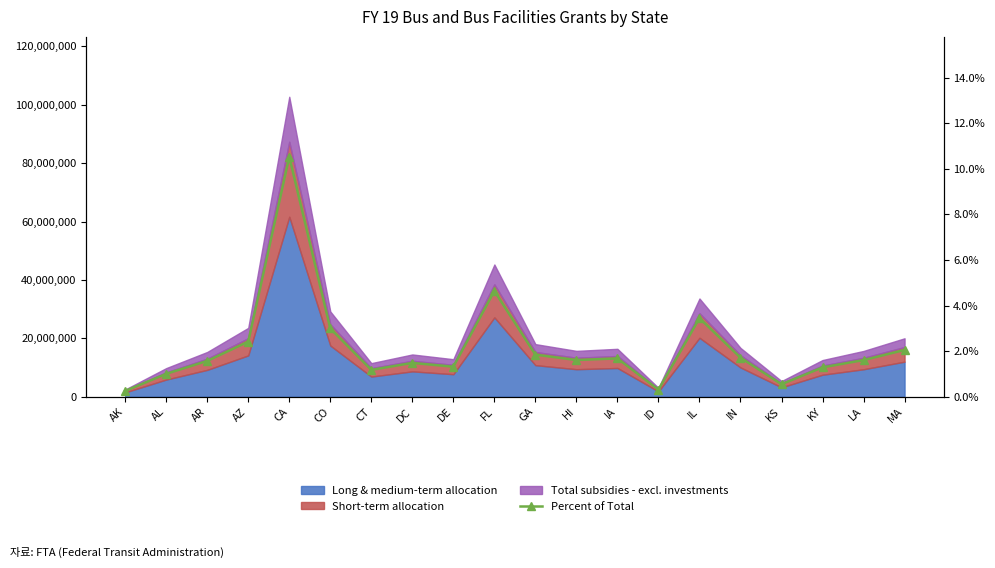

True or false: the data has more than 0 interior local peaks.

True